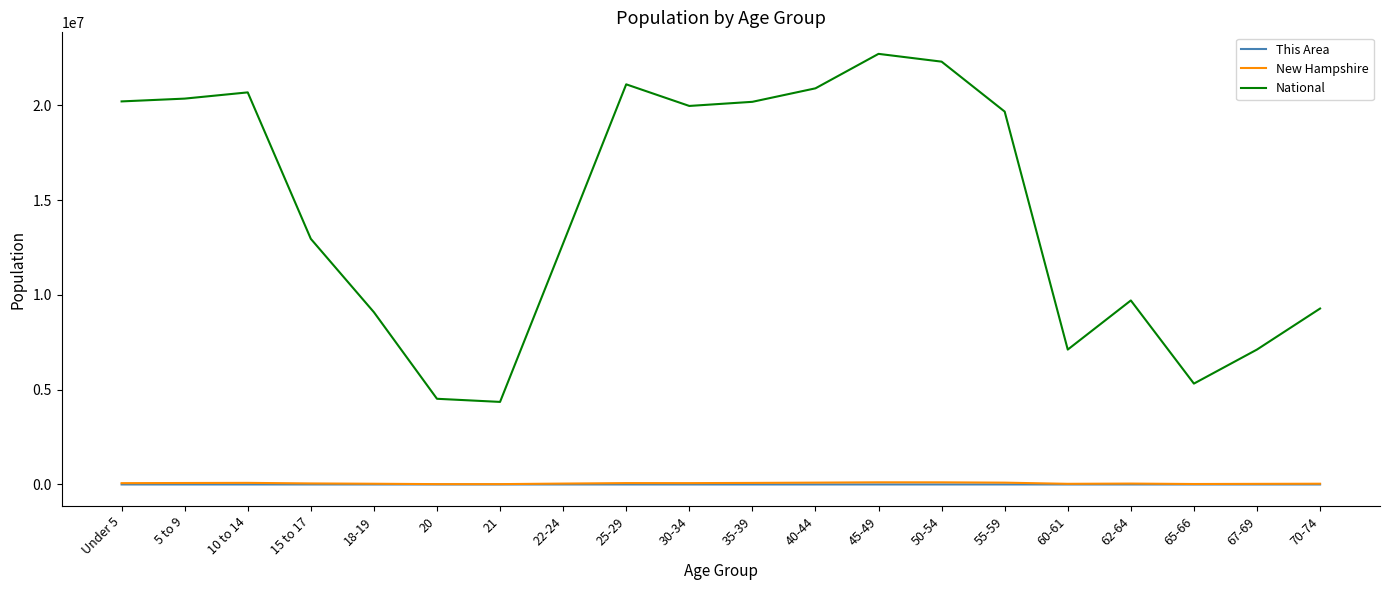

Is the value of This Area at Under 5 greater than the value of National at 18-19?

No